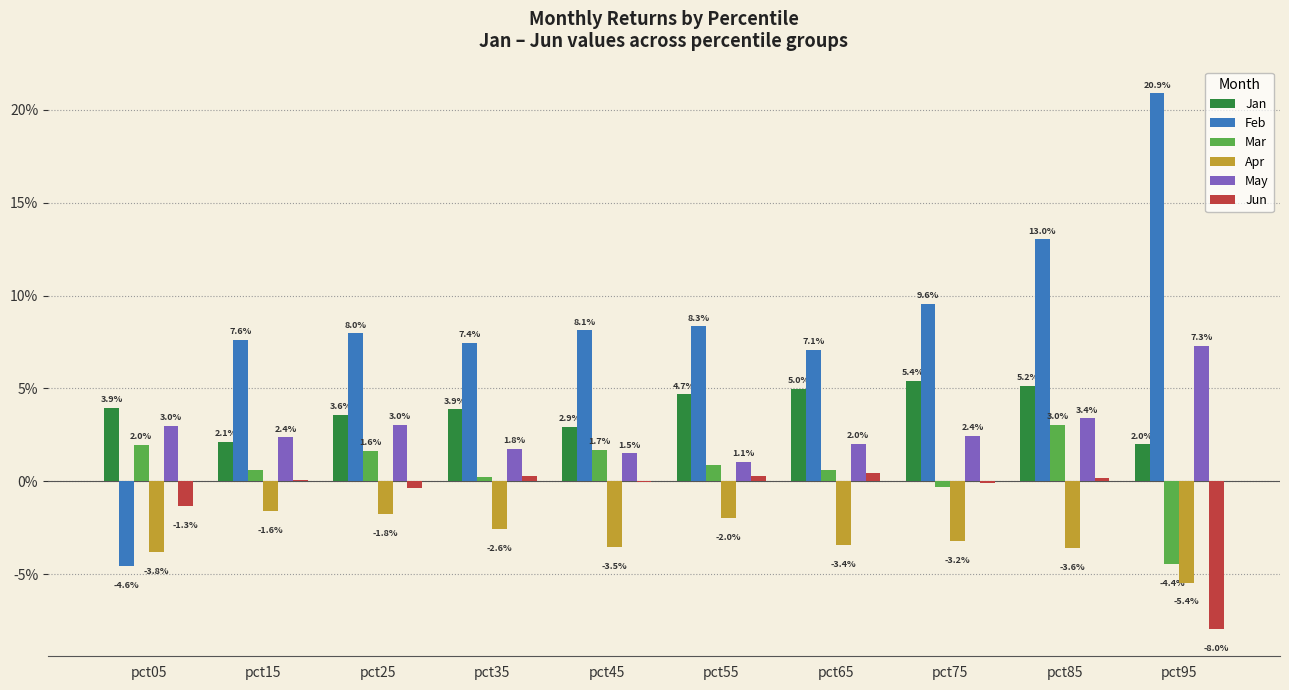

Does the chart contain stacked bars?

No